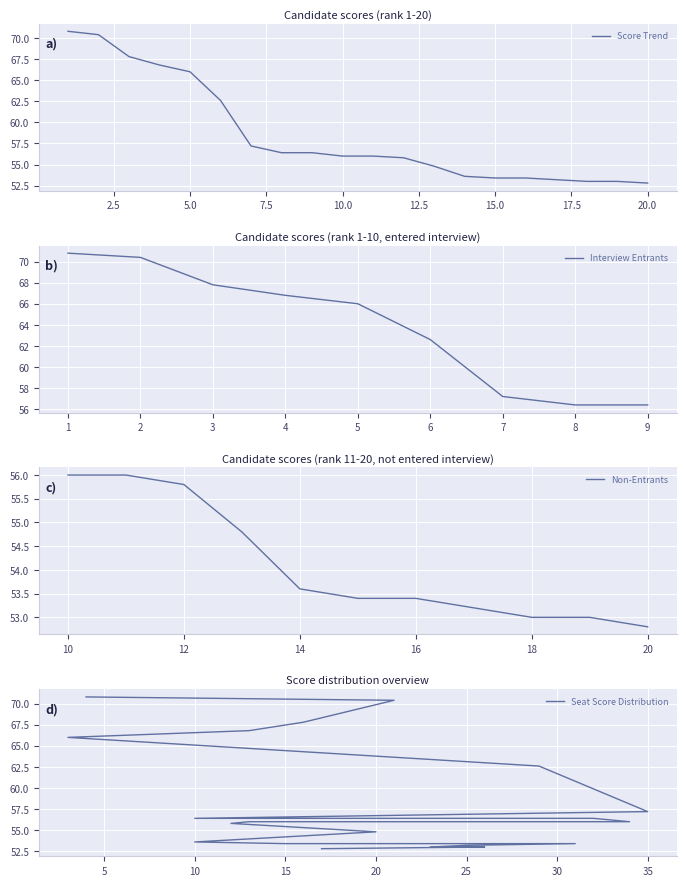

What is the minimum value for Score Trend?

52.8